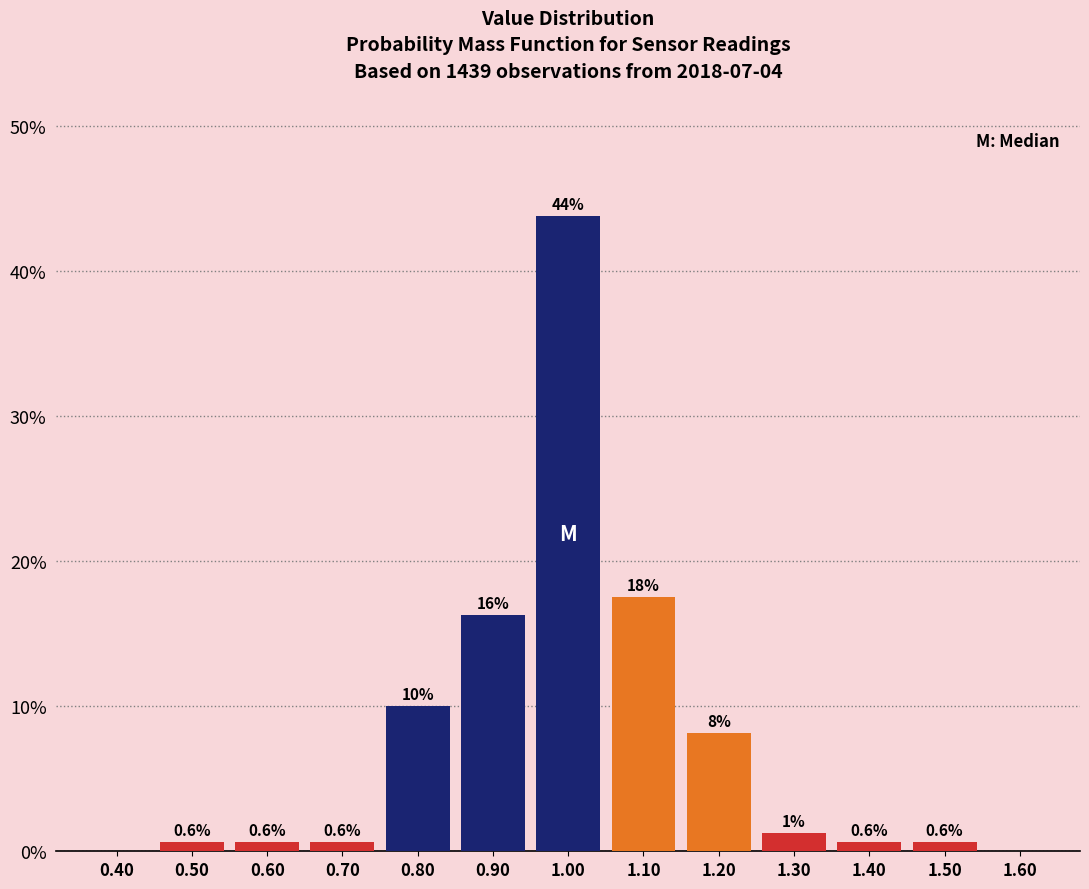

Which range on the x-axis has the tallest bar?

0.95 to 1.05